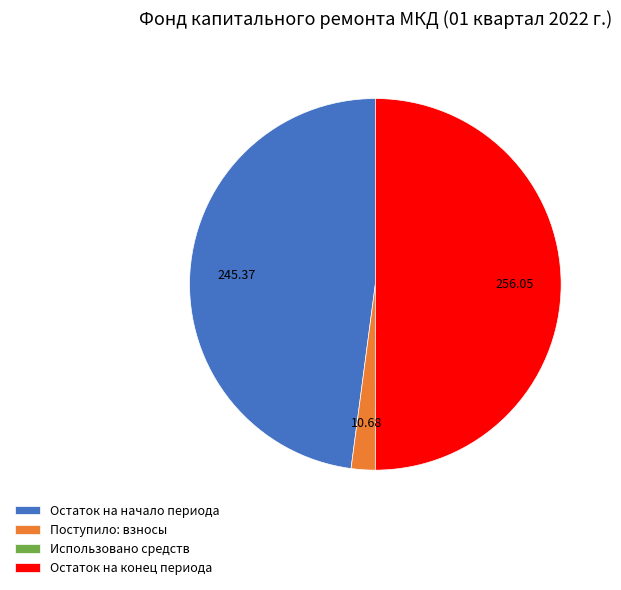

Is Поступило: взносы the majority of the pie?

No